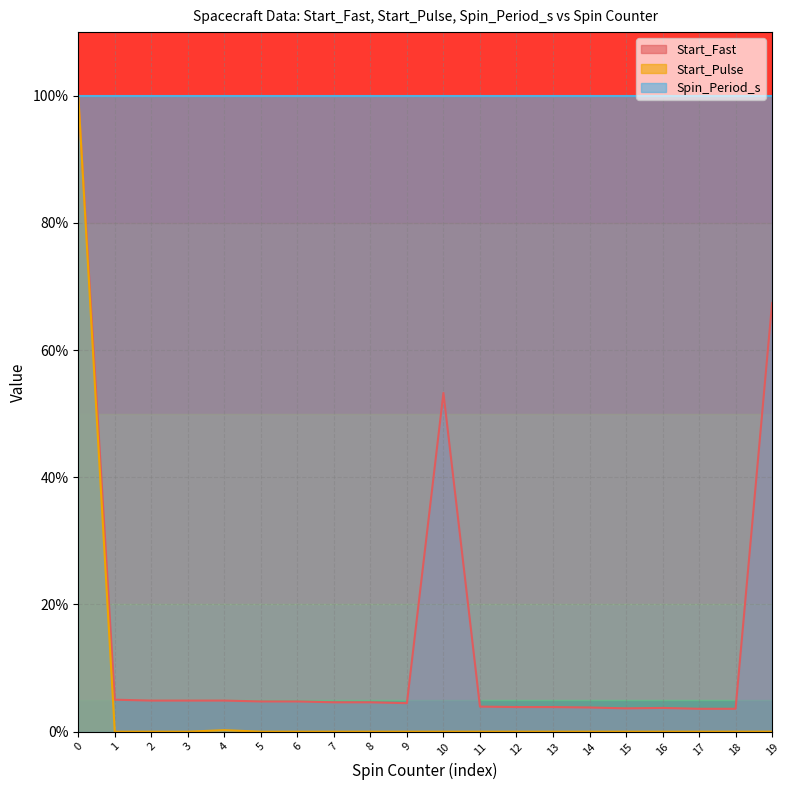

At which category does Start_Fast reach its first local peak?

10